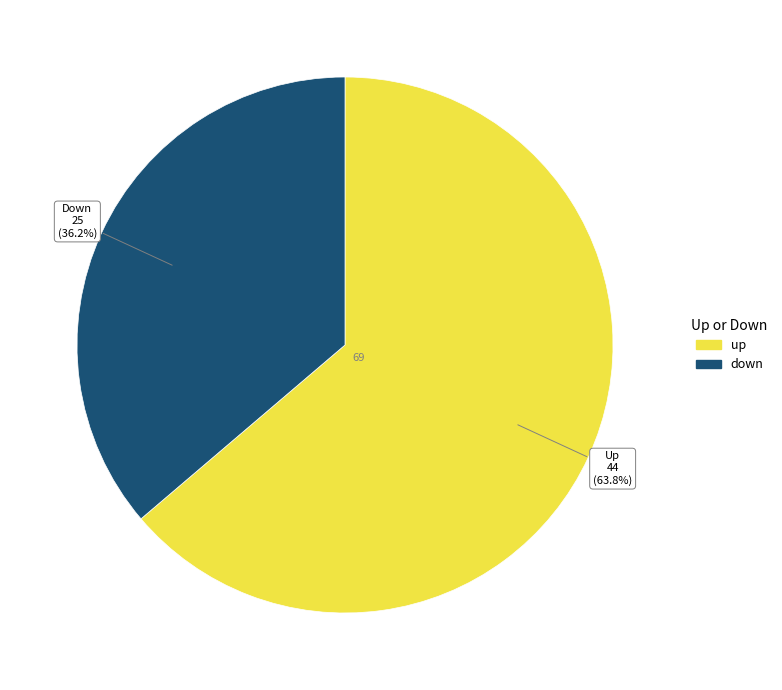

Rank the categories by value from highest to lowest.

up, down